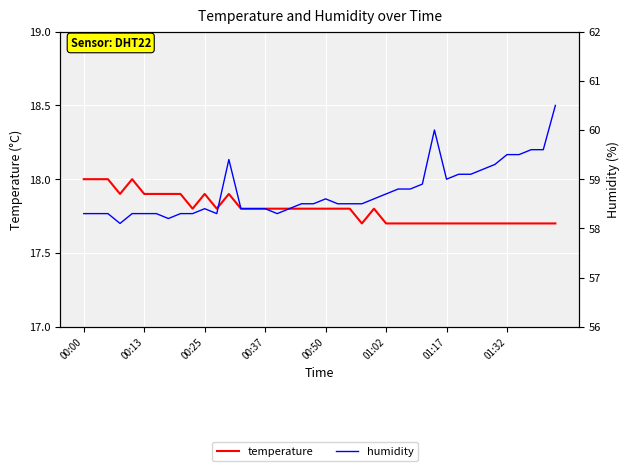

In humidity, how many points are higher than both neighbors (excluding endpoints)?

4